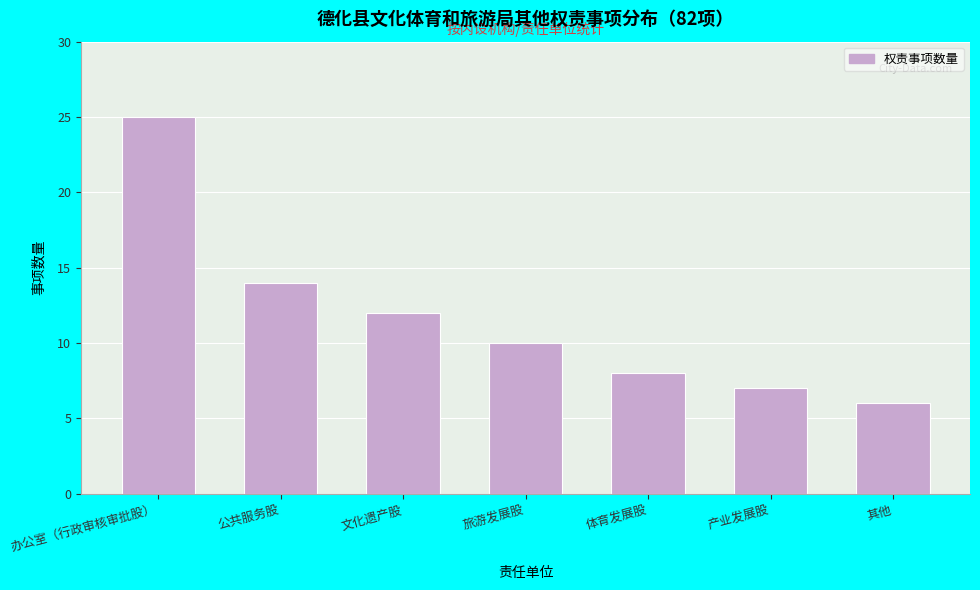

Reading left to right, extract all data points from this chart.

办公室（行政审核审批股）=25	公共服务股=14	文化遗产股=12	旅游发展股=10	体育发展股=8	产业发展股=7	其他=6